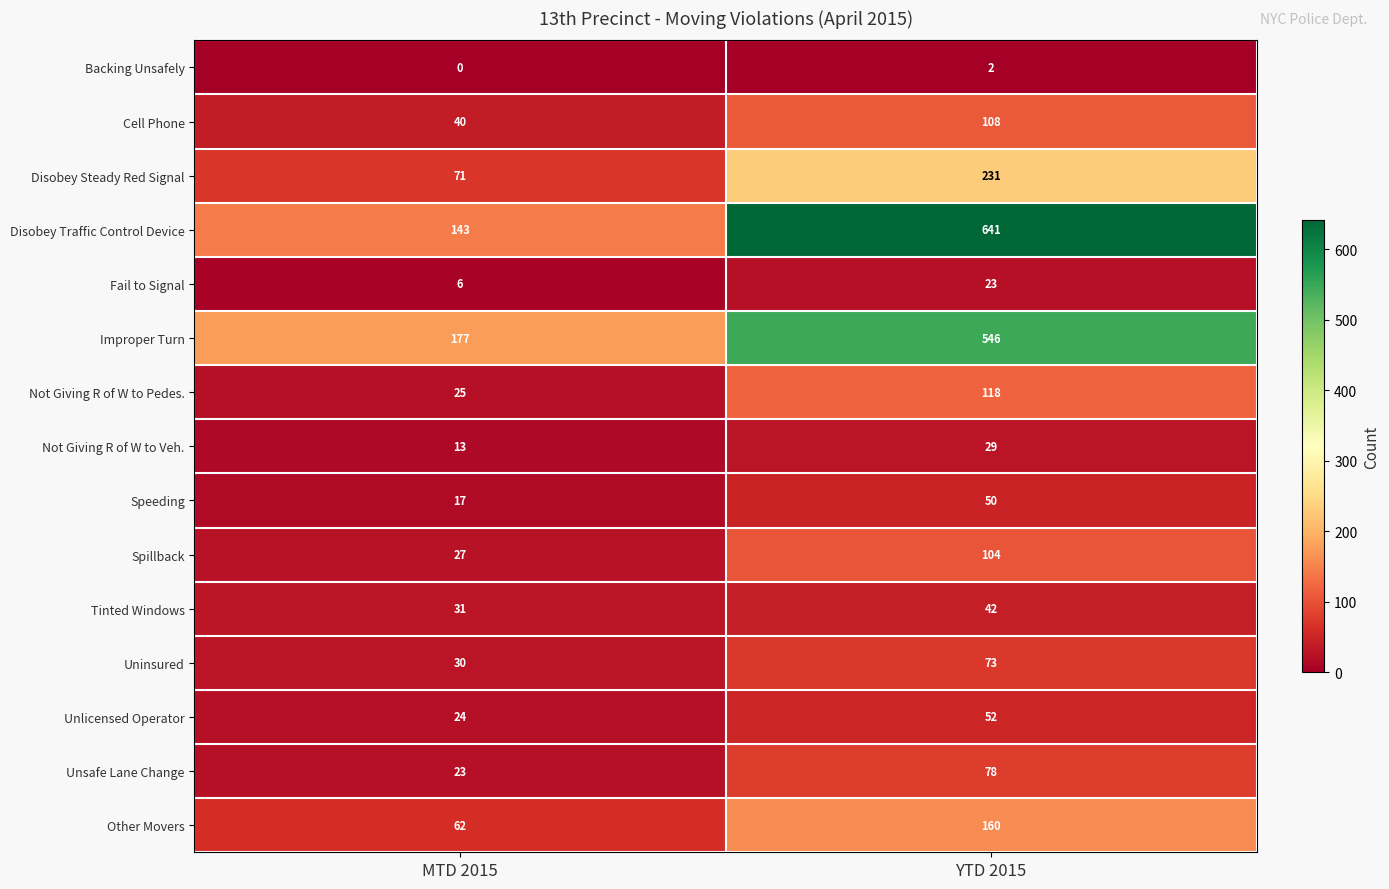

At MTD 2015, list the series in order from largest to smallest.

Improper Turn, Disobey Traffic Control Device, Disobey Steady Red Signal, Other Movers, Cell Phone, Tinted Windows, Uninsured, Spillback, Not Giving R of W to Pedes., Unlicensed Operator, Unsafe Lane Change, Speeding, Not Giving R of W to Veh., Fail to Signal, Backing Unsafely